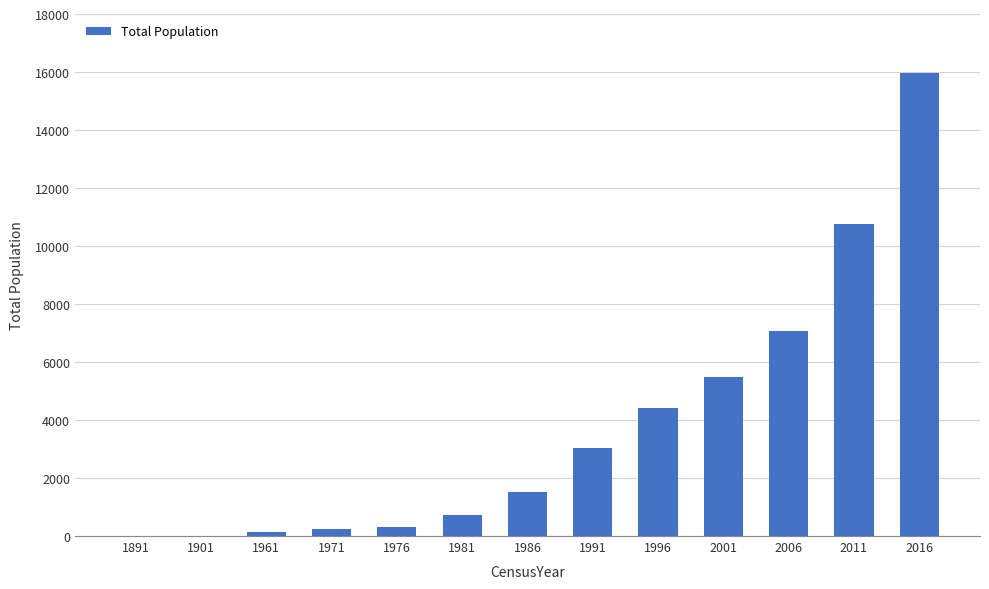

The chart shows a value of 1 at 1891. True or false?

True